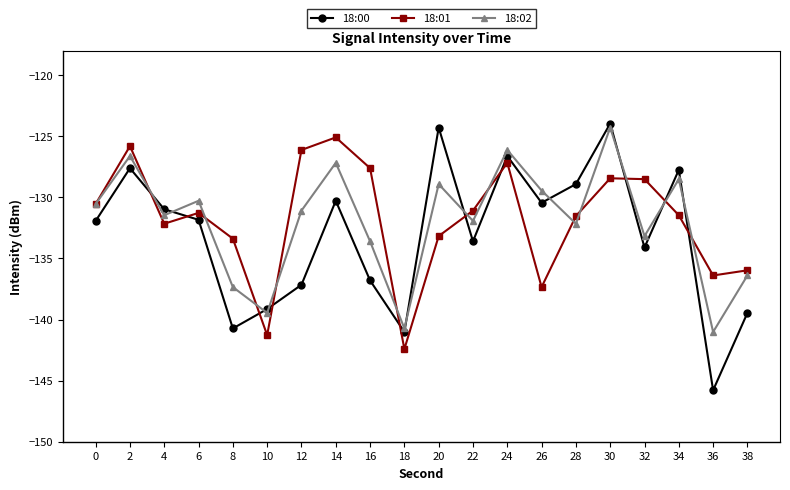

Is this an area chart (filled region under the line)?

No